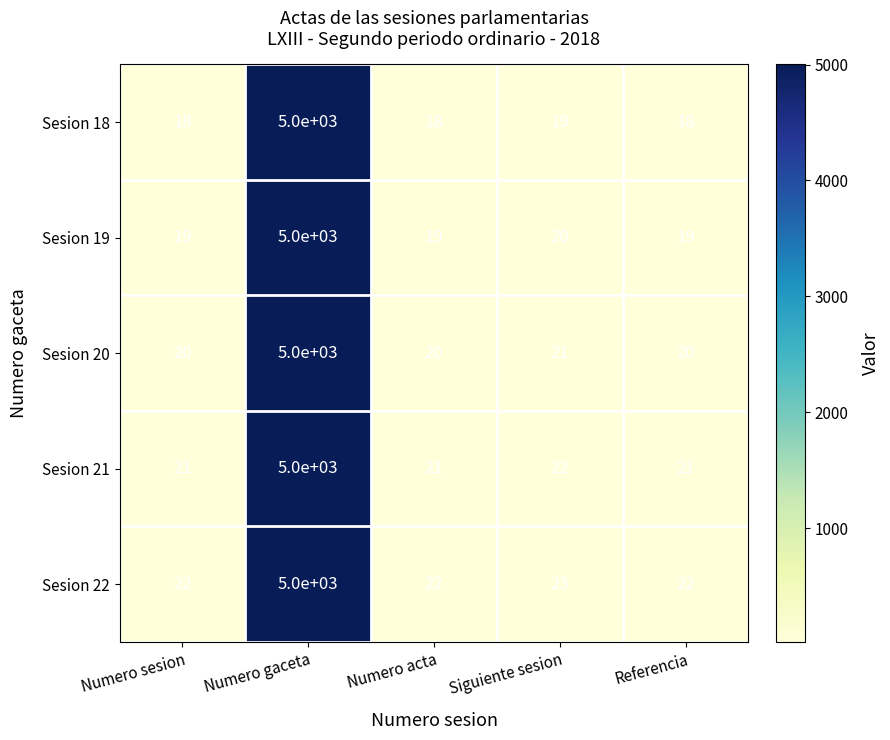

What is the sum of the Sesion 22 values at Numero sesion and Siguiente sesion?

45